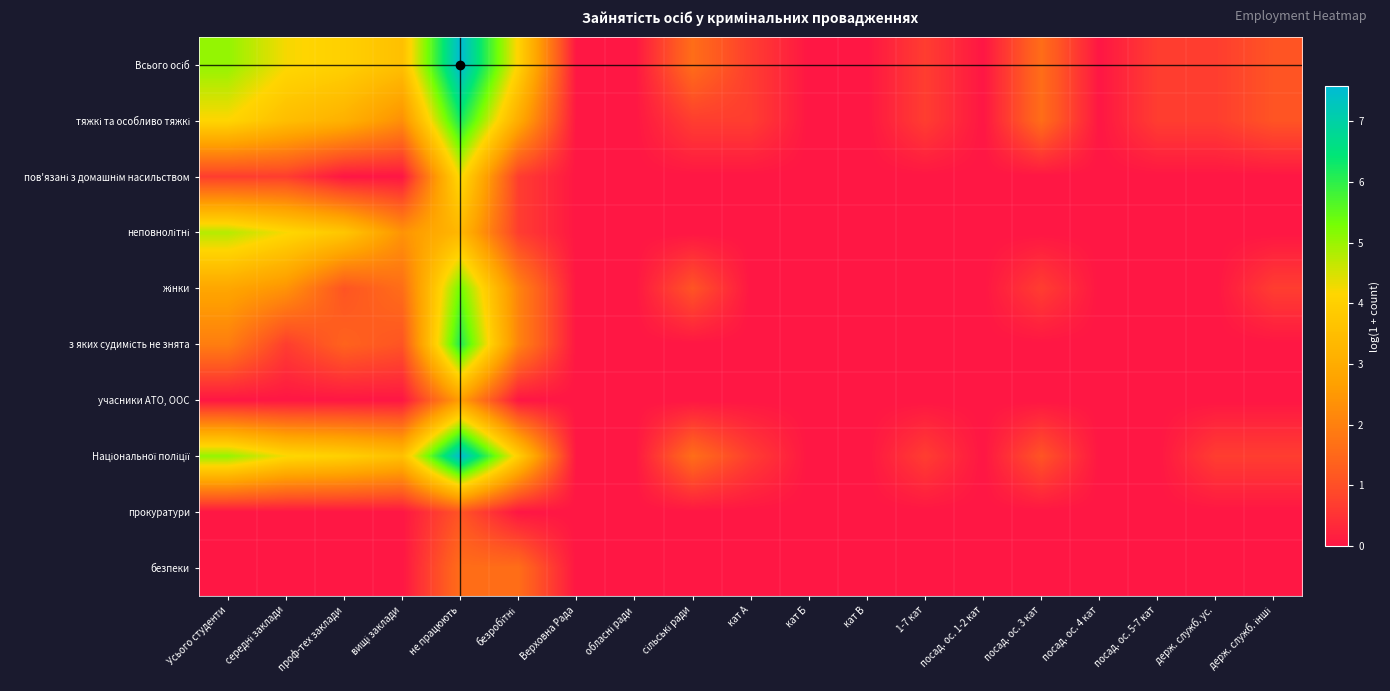

Rank the series by their maximum value, from lowest to highest.

прокуратури, безпеки, учасники АТО, ООС, пов'язані з домашнім насильством, неповнолітні, жінки, з яких судимість не знята, тяжкі та особливо тяжкі, Національної поліції, Всього осіб